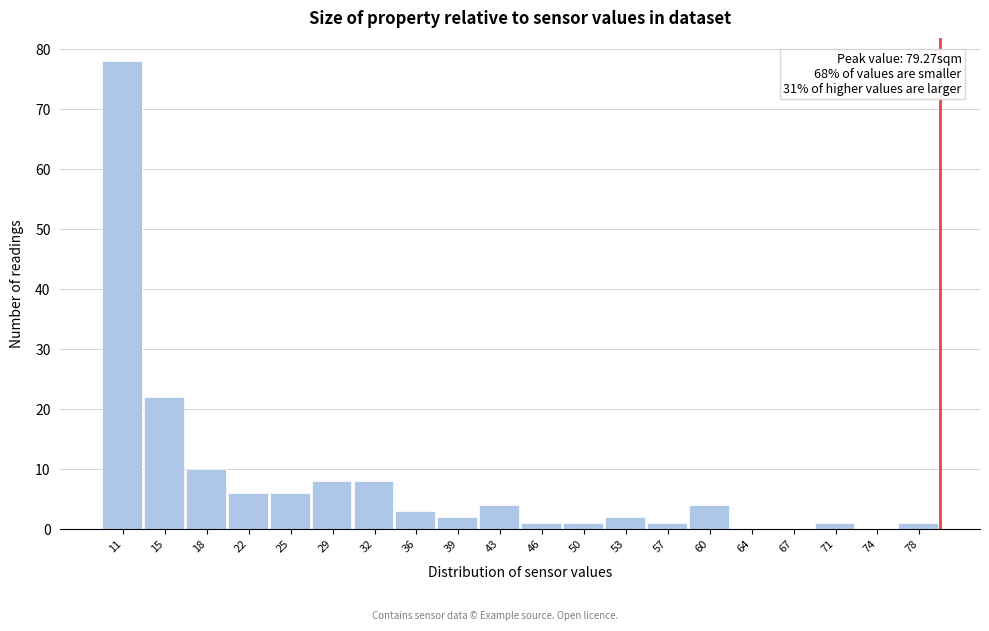

Over which range of the x-axis is the bar tallest?

9.5 to 13.0